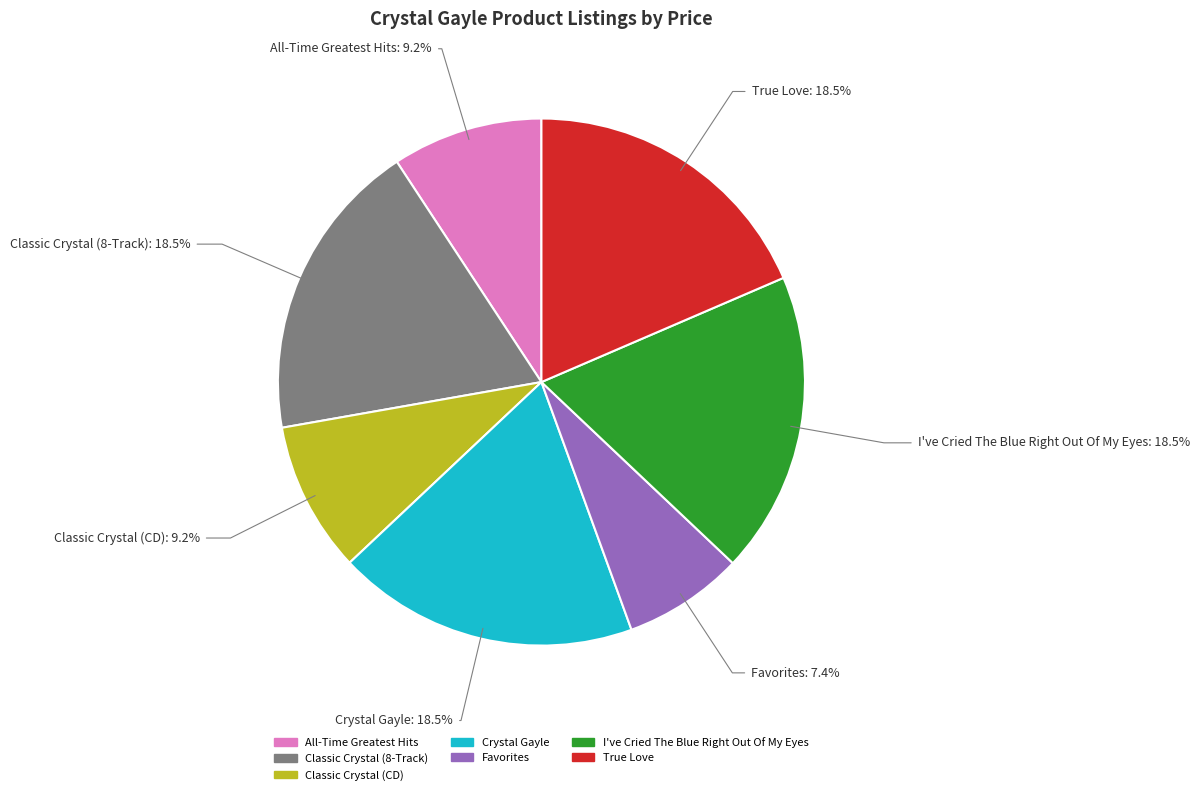

Approximately how many times larger is the value at Crystal Gayle compared to All-Time Greatest Hits?

2.0